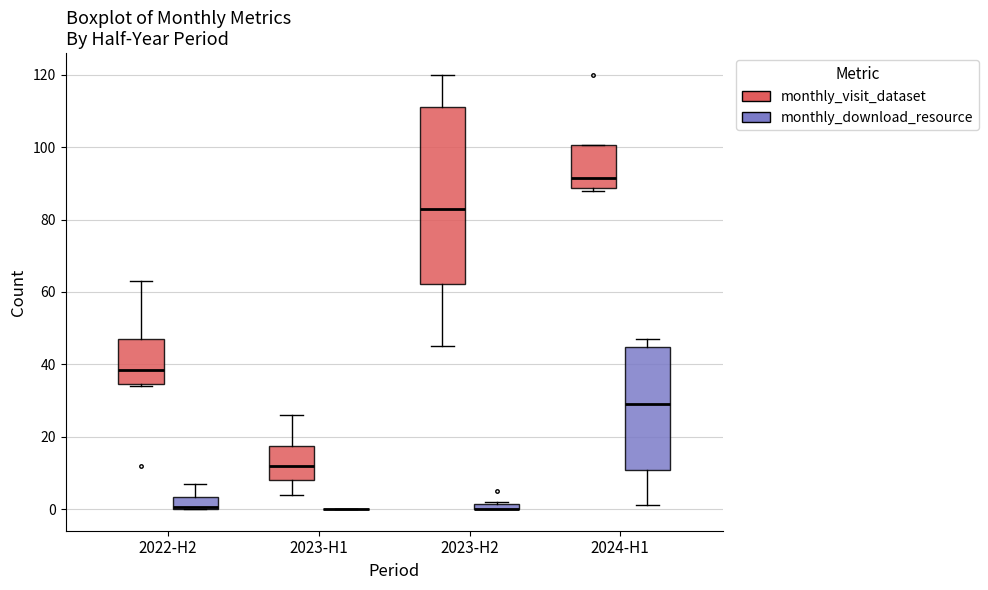

Which box is the tallest, from its lower edge to its upper edge?

2023-H2 (monthly_visit_dataset)